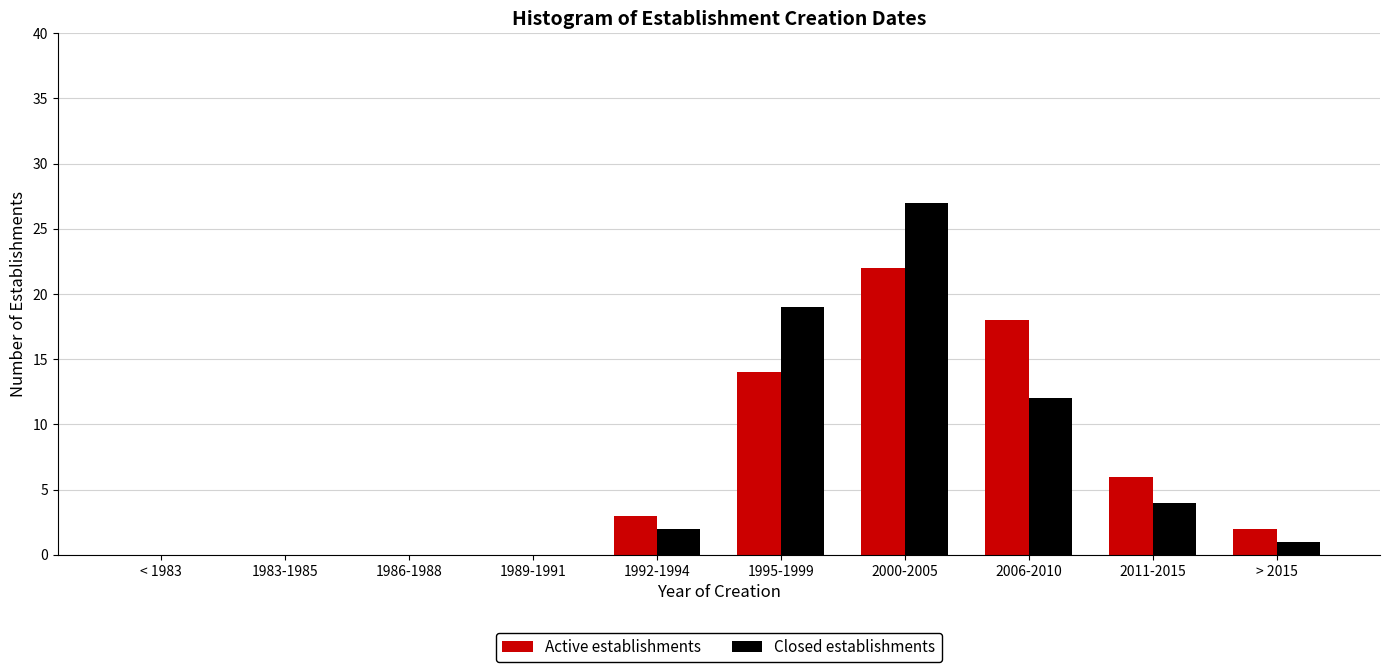

Reading left to right, what are all the values shown in this chart?

Active establishments: < 1983=0	1983-1985=0	1986-1988=0	1989-1991=0	1992-1994=3	1995-1999=14	2000-2005=22	2006-2010=18	2011-2015=6	> 2015=2
Closed establishments: < 1983=0	1983-1985=0	1986-1988=0	1989-1991=0	1992-1994=2	1995-1999=19	2000-2005=27	2006-2010=12	2011-2015=4	> 2015=1